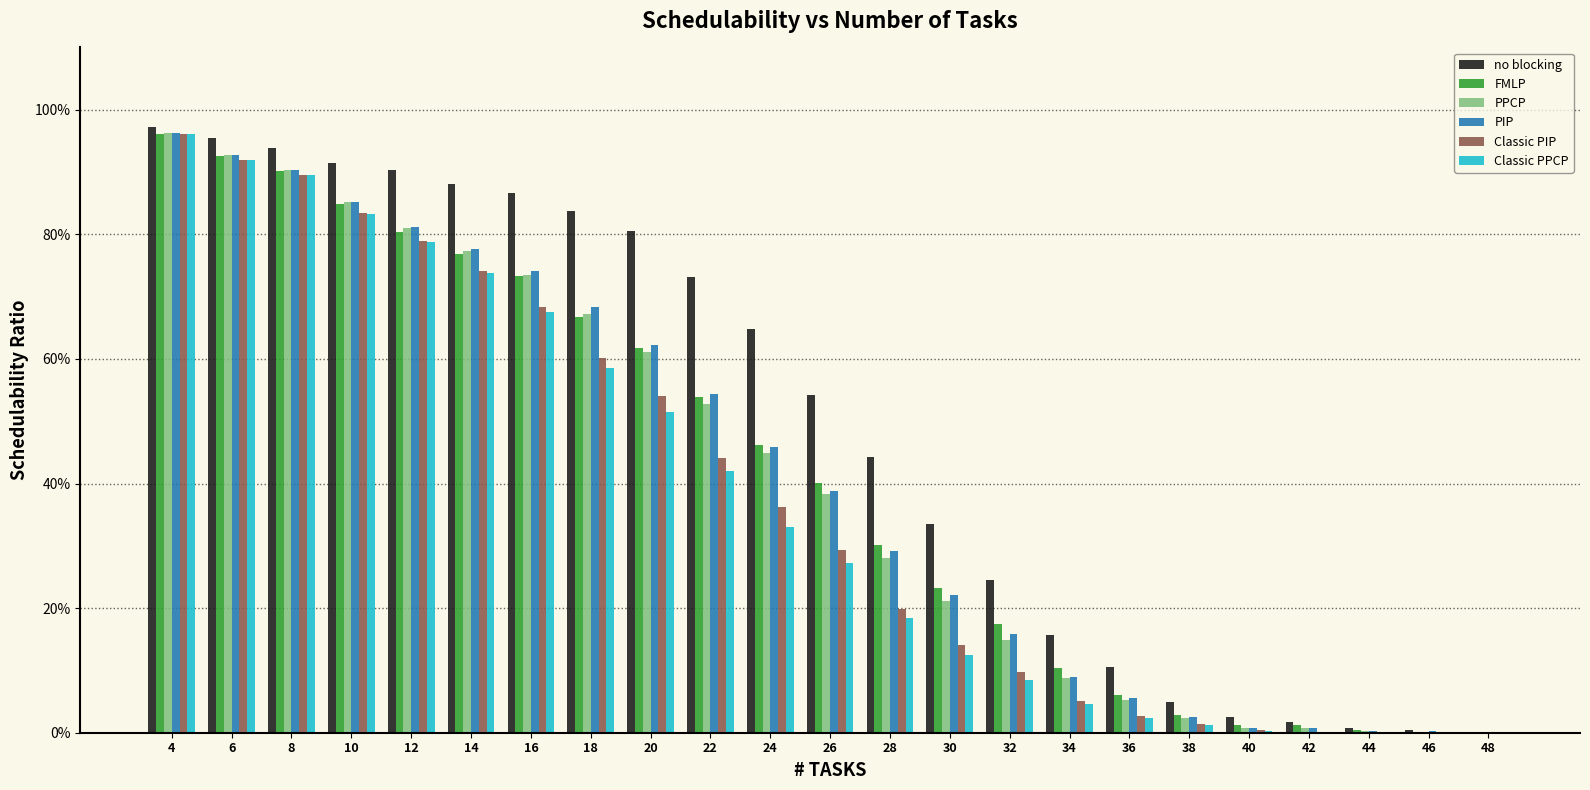

Which has a higher value, 30 or 22?

22